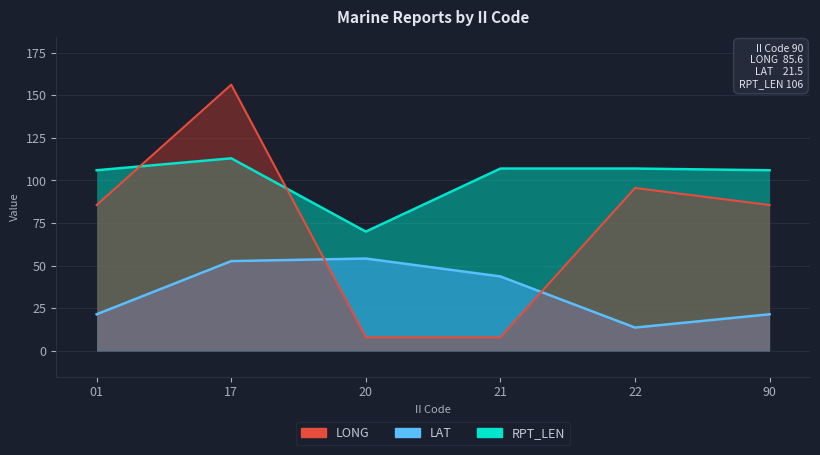

List the labels in order of LONG value, largest first.

17, 22, 01, 90, 20, 21